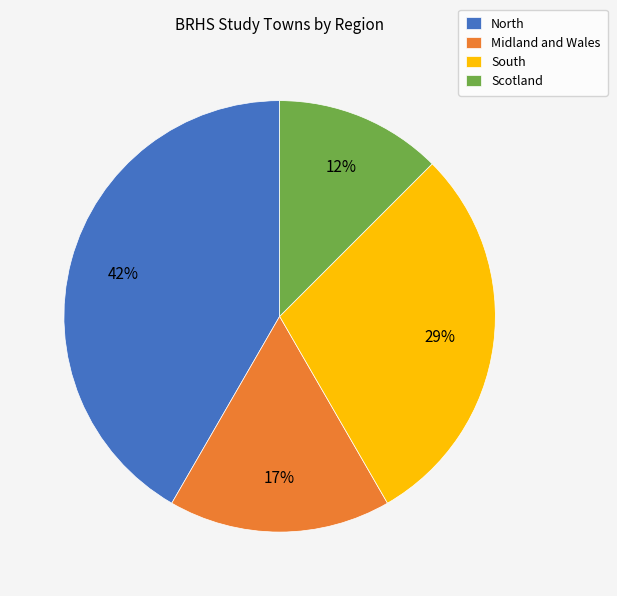

The Midland and Wales slice represents 17% of the pie. True or false?

True